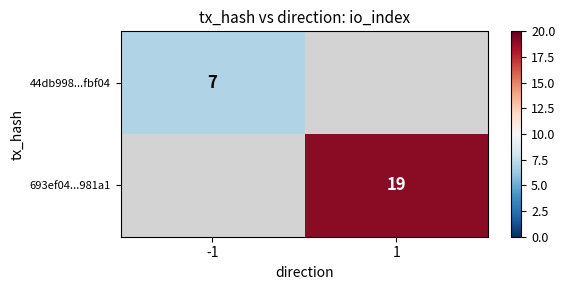

True or false: 44db998...fbf04 has a value of 7 at -1.

True